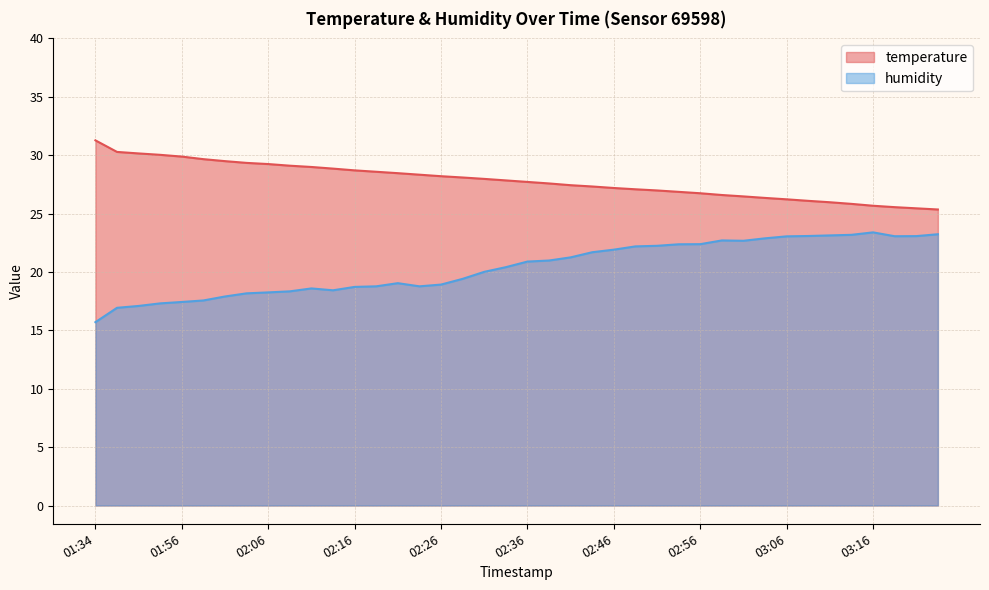

Reading right to left, list all the values displayed in this chart.

temperature: 25.4	25.4	25.6	25.7	25.8	26.0	26.1	26.2	26.3	26.5	26.6	26.7	26.9	27.0	27.1	27.2	27.3	27.4	27.6	27.7	27.8	28.0	28.1	28.2	28.3	28.5	28.6	28.7	28.9	29.0	29.1	29.2	29.3	29.5	29.7	29.9	30.0	30.1	30.3	31.3
humidity: 23.2	23.1	23.1	23.4	23.2	23.1	23.1	23.1	22.9	22.7	22.7	22.4	22.4	22.2	22.2	21.9	21.7	21.2	21.0	20.9	20.4	20.0	19.4	18.9	18.8	19.0	18.8	18.7	18.4	18.6	18.3	18.2	18.2	17.9	17.6	17.4	17.3	17.1	16.9	15.7